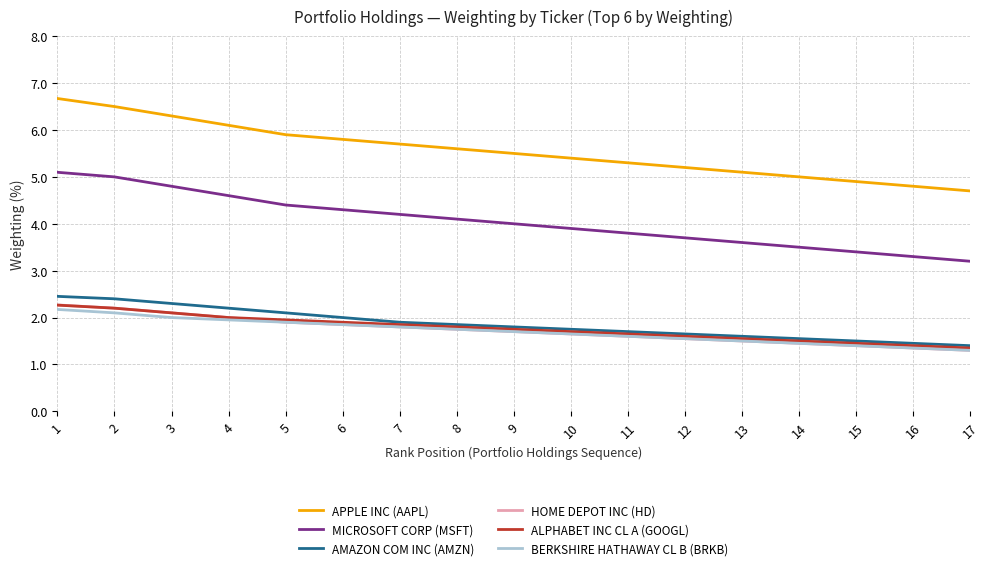

Which series changed the most between 1 and 11?

APPLE INC (AAPL)